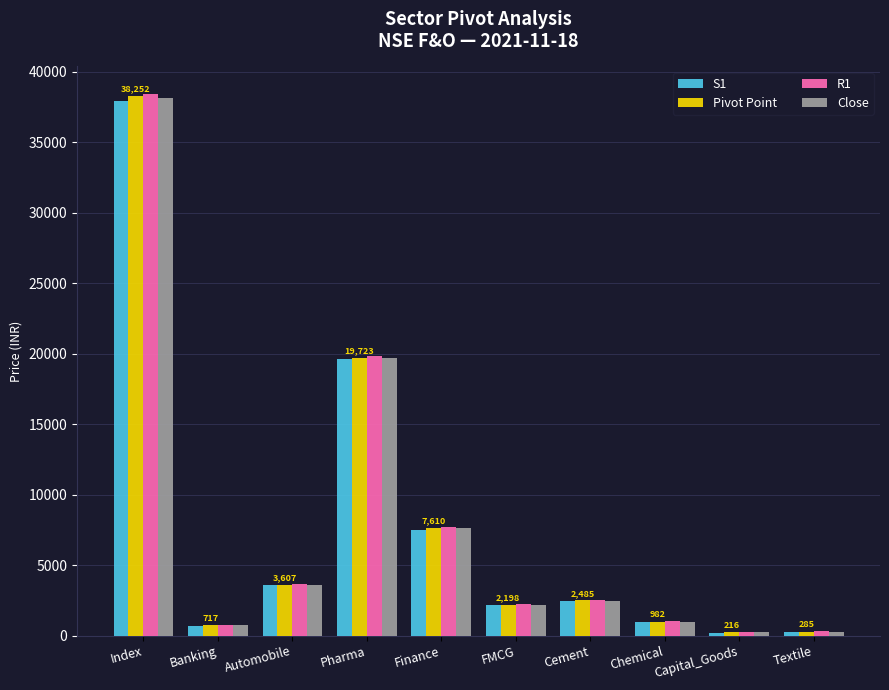

How many groups of bars are there?

10